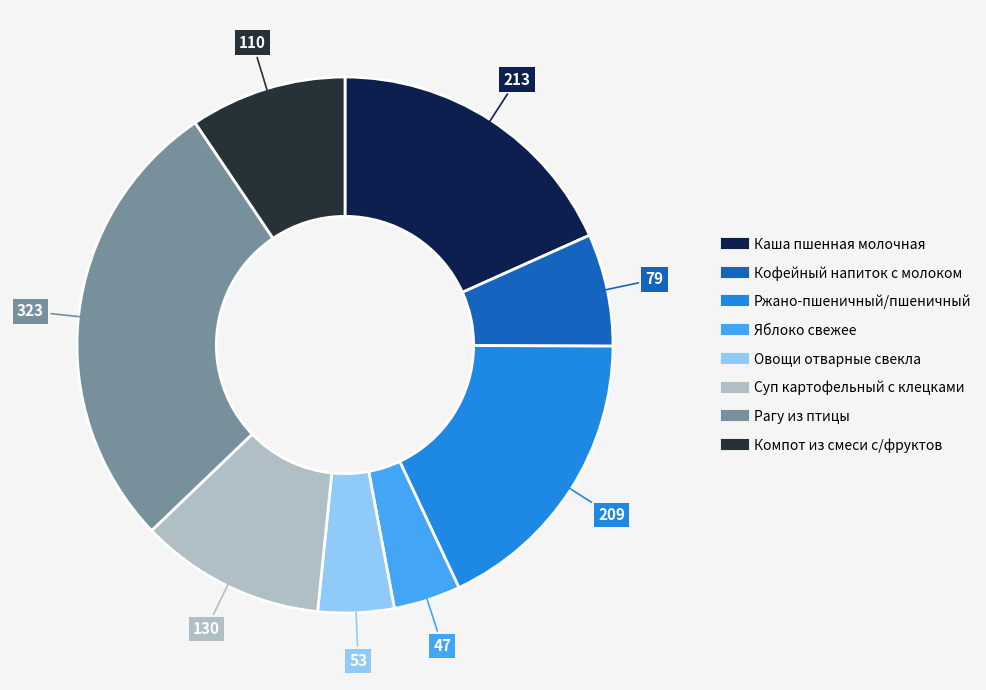

What percentage is the Суп картофельный с клецками slice, to the nearest percent?

11%